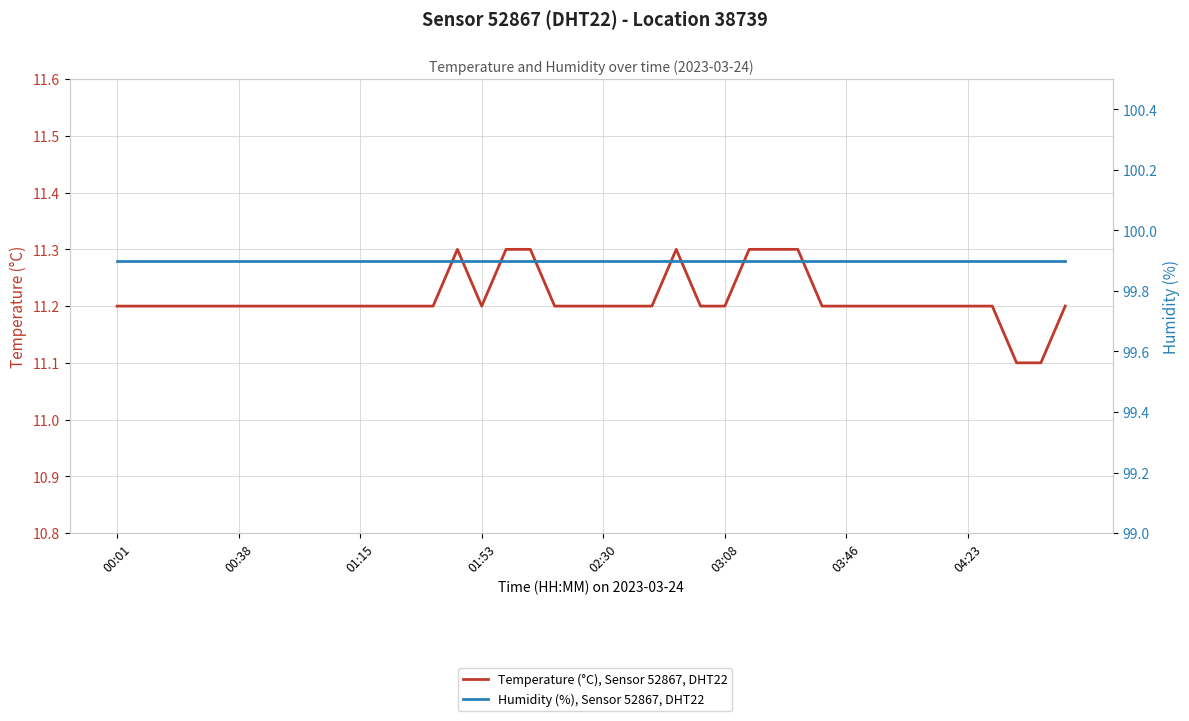

What value does the Temperature (°C), Sensor 52867, DHT22 series have at 29?

11.2